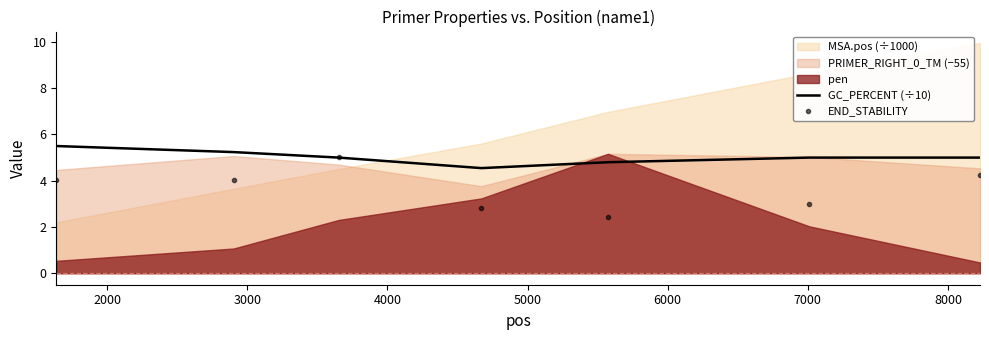

What is the spread (max minus min) of values at 6000?

2.0